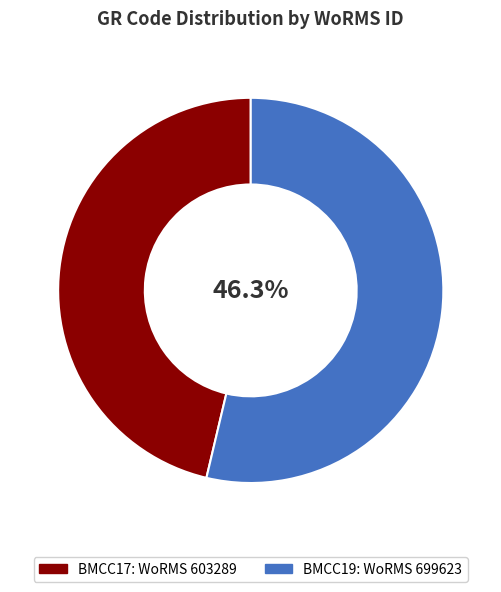

Combined, do BMCC19 (Haptolina hirta) and BMCC17 (Haptolina sp.) account for over 50%?

Yes